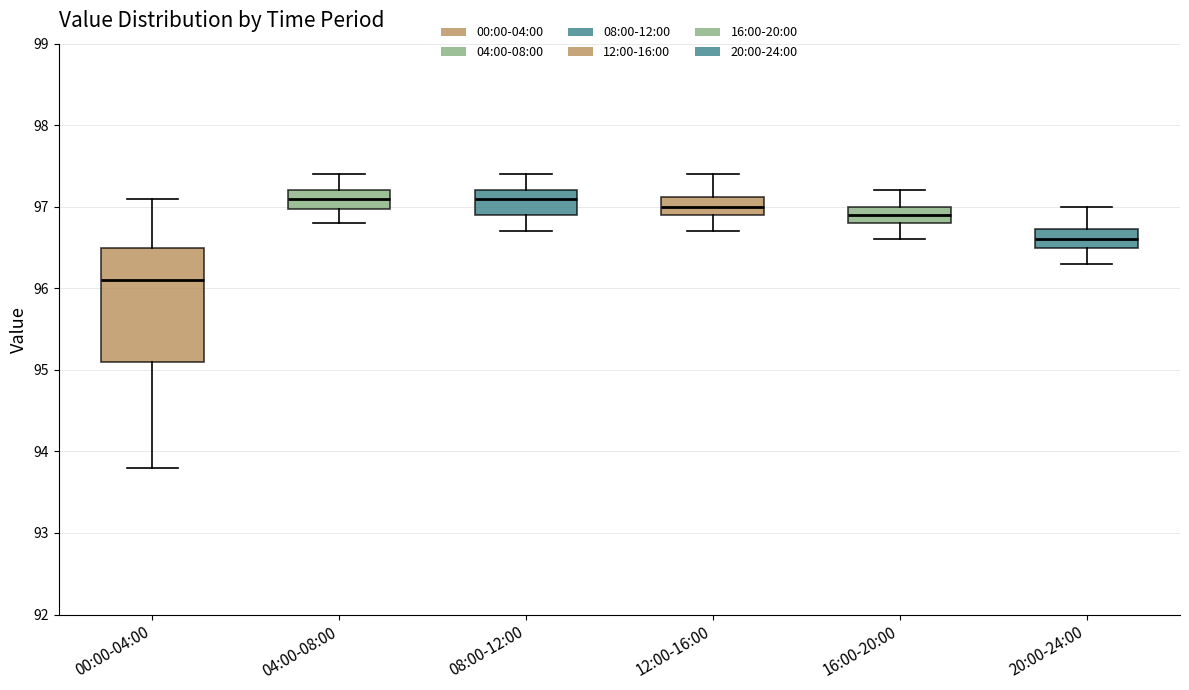

Reading left to right, read every box against the y-axis: the position of its median line, the range the box covers, and the ends of its whiskers. The values are not printed on the chart, so give them approximately, as read against the axis.

00:00-04:00: median 96.1, box 95.1 to 96.5, whiskers 93.8 to 97.1
04:00-08:00: median 97.1, box 97.0 to 97.2, whiskers 96.8 to 97.4
08:00-12:00: median 97.1, box 96.9 to 97.2, whiskers 96.7 to 97.4
12:00-16:00: median 97.0, box 96.9 to 97.1, whiskers 96.7 to 97.4
16:00-20:00: median 96.9, box 96.8 to 97.0, whiskers 96.6 to 97.2
20:00-24:00: median 96.6, box 96.5 to 96.7, whiskers 96.3 to 97.0